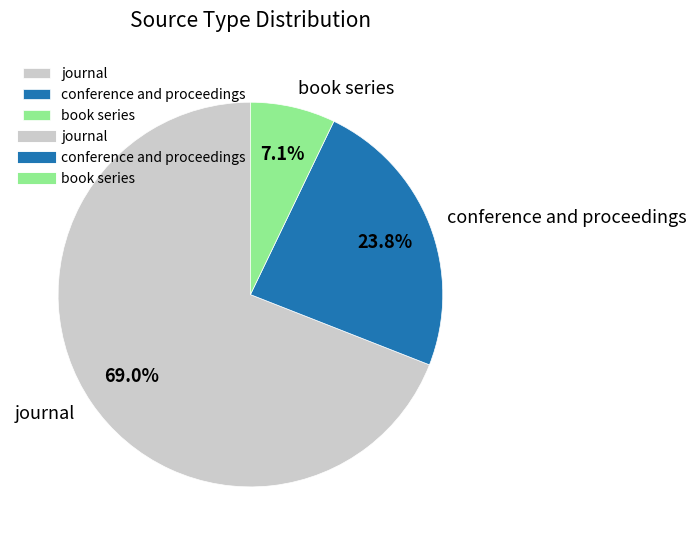

Is there a majority slice in this chart?

Yes